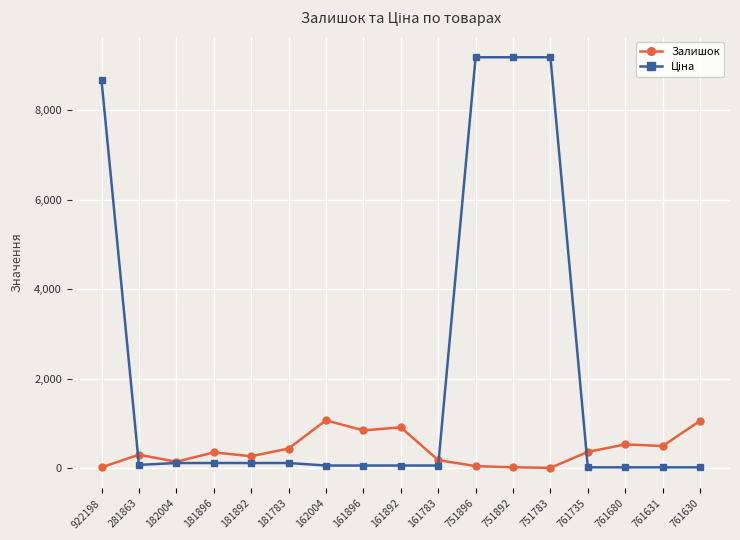

Is it true that Залишок equals 15.0 at 922198?

True